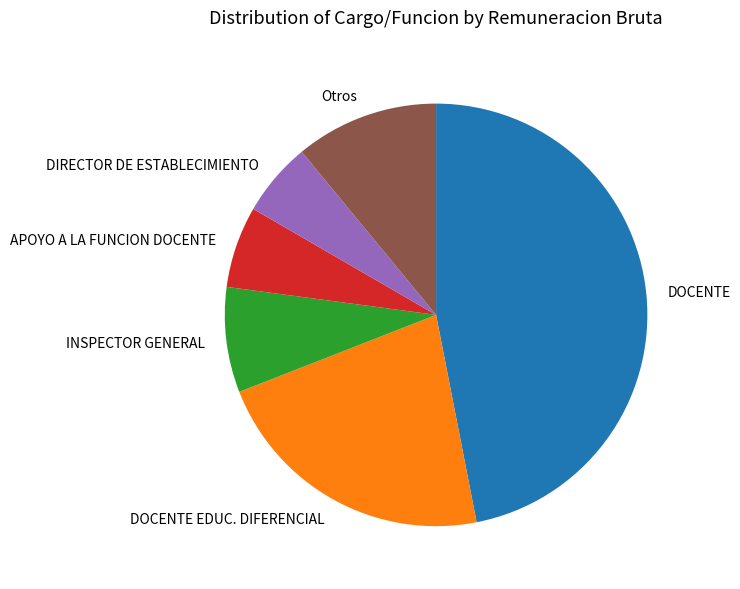

Which category has the smallest portion of the pie?

DIRECTOR DE ESTABLECIMIENTO